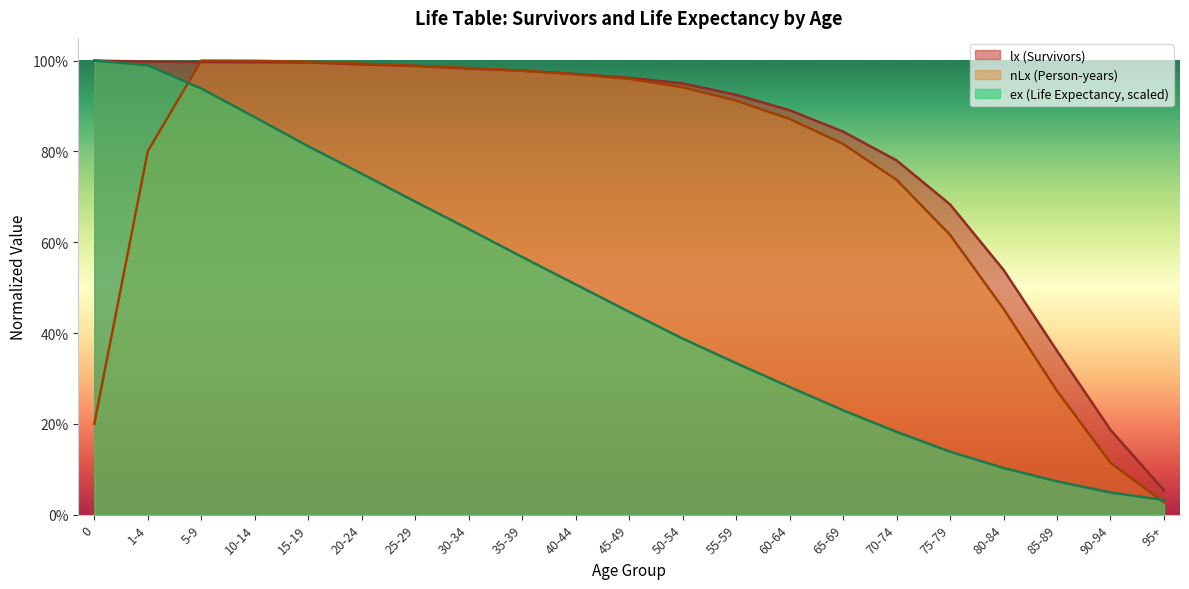

The ex series shows 1.0 at 1-4. True or false?

True